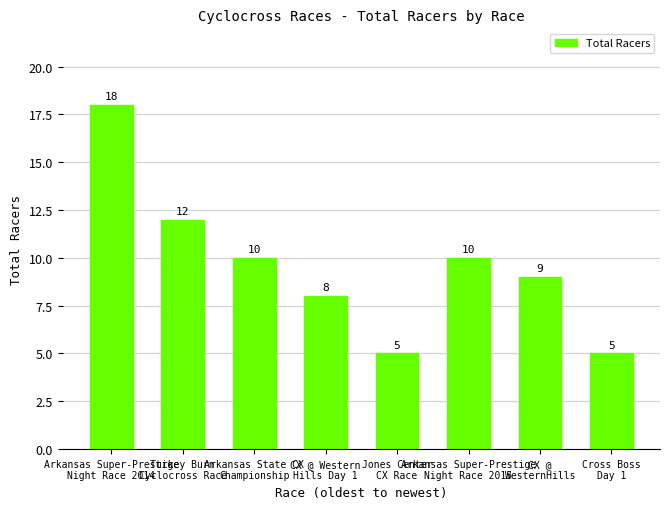

How many data points does each series have?

8